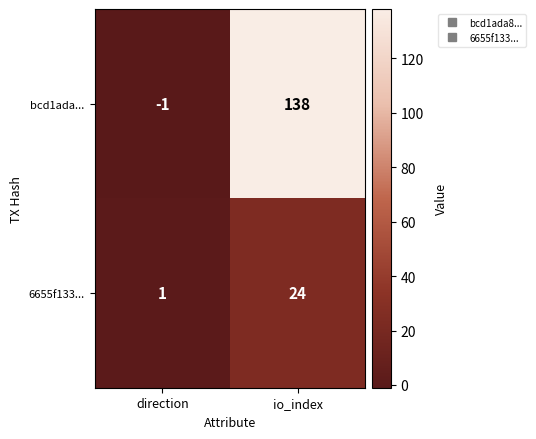

Which series has the widest spread of values?

bcd1ada...